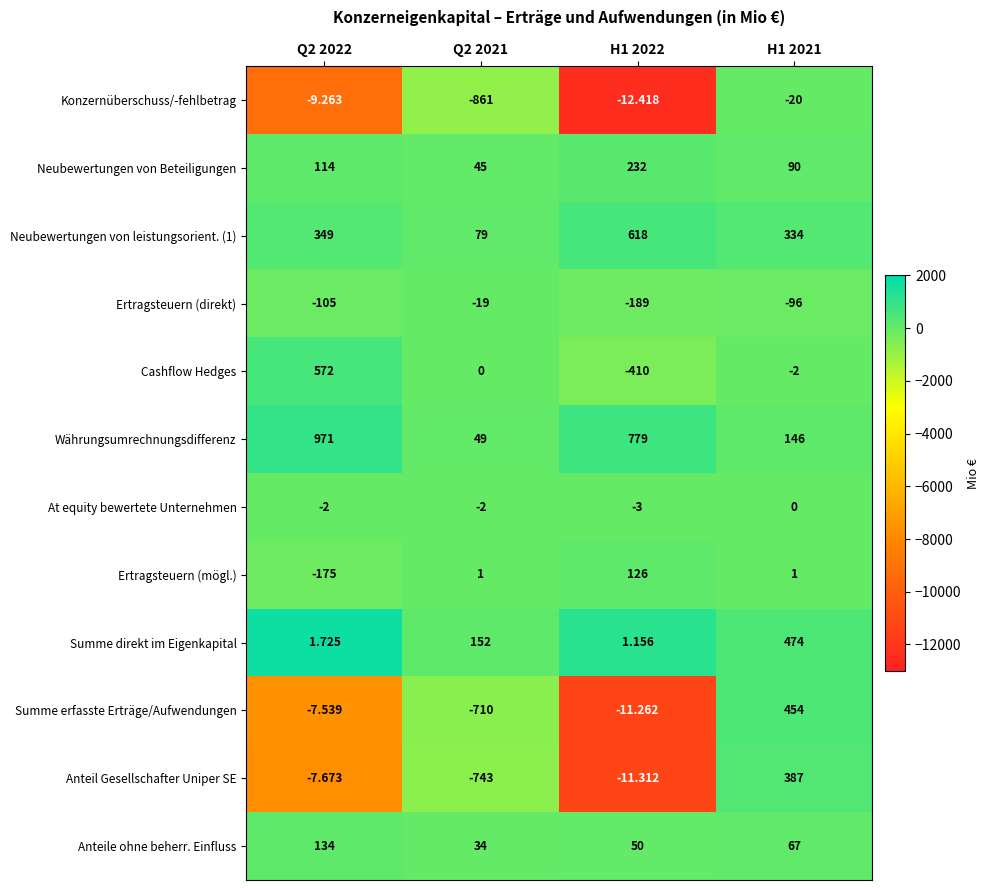

Between Q2 2022 and H1 2021, which series saw the biggest shift?

Währungsumrechnungsdifferenz